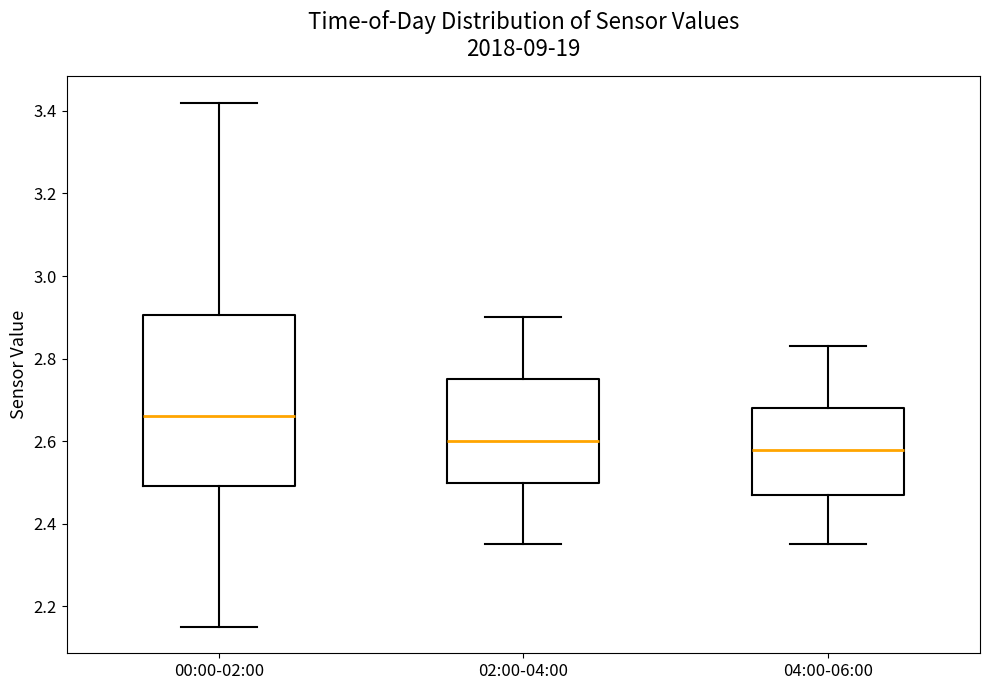

Reading left to right, read every box against the y-axis: the position of its median line, the range the box covers, and the ends of its whiskers. The values are not printed on the chart, so give them approximately, as read against the axis.

00:00-02:00: median 2.66, box 2.50 to 2.90, whiskers 2.16 to 3.42
02:00-04:00: median 2.60, box 2.50 to 2.76, whiskers 2.36 to 2.90
04:00-06:00: median 2.58, box 2.48 to 2.68, whiskers 2.36 to 2.84